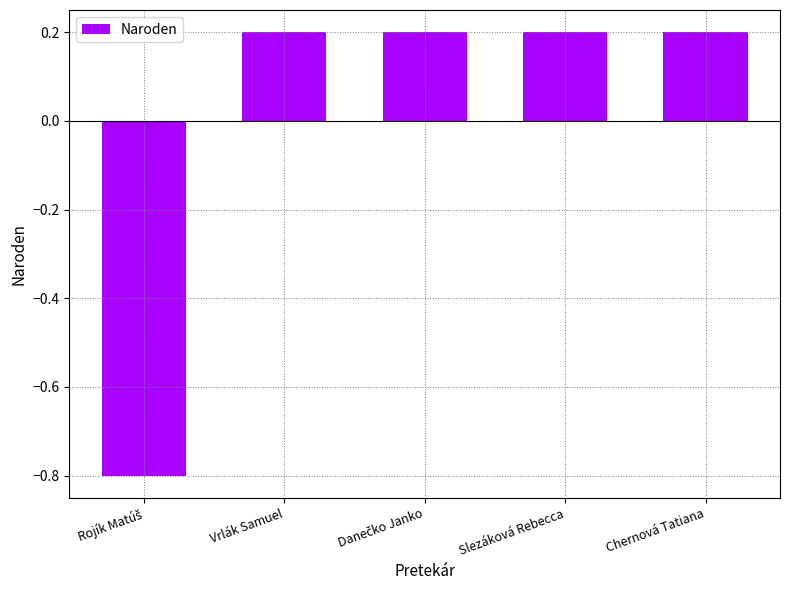

How many data points does each series have?

5